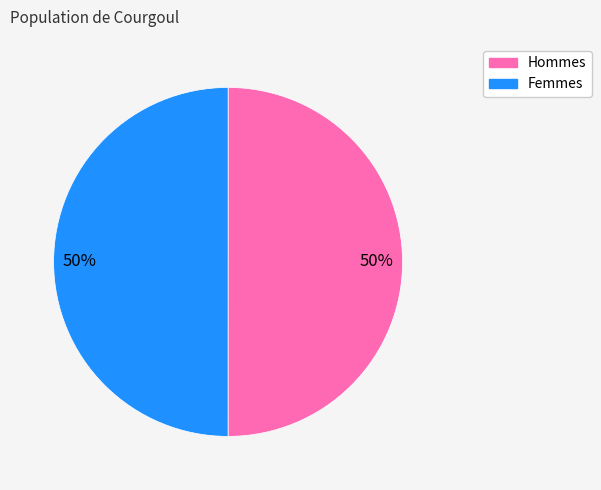

Count the number of slices in the pie.

2